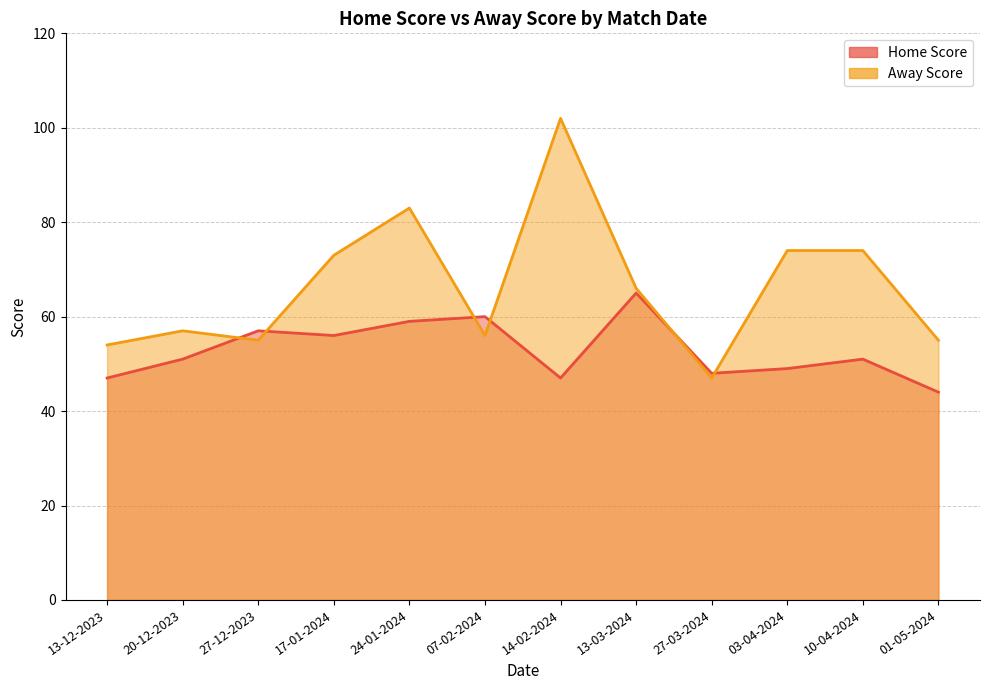

Which category has the lowest value in the Home Score series?

01-05-2024